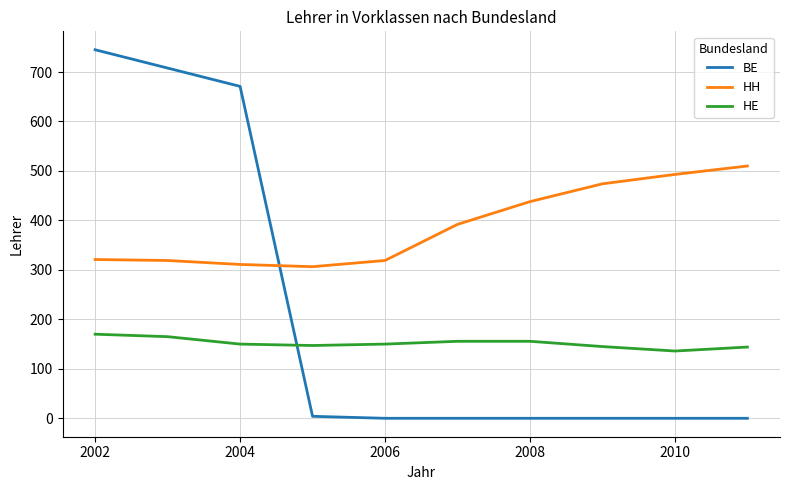

List the series in order of their peak value, highest first.

BE, HH, HE